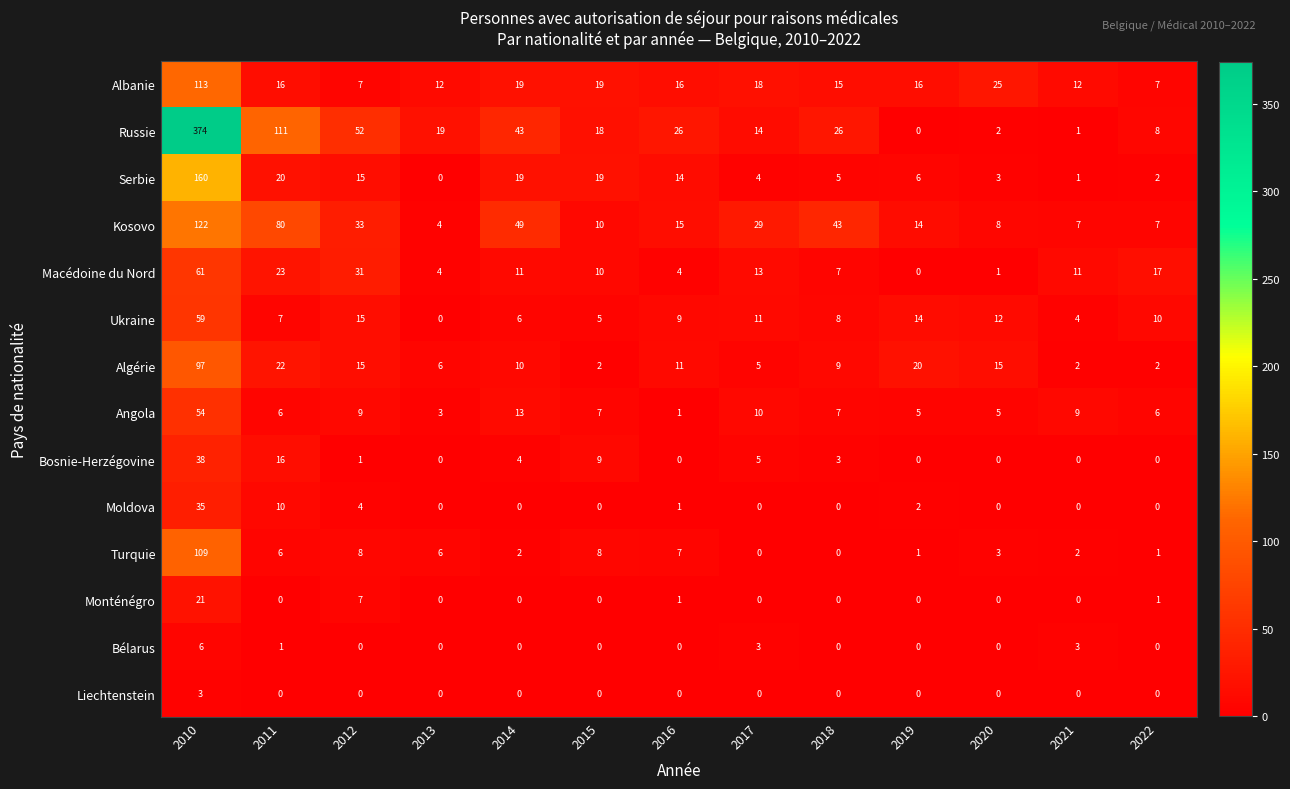

What is the greatest value displayed?

374